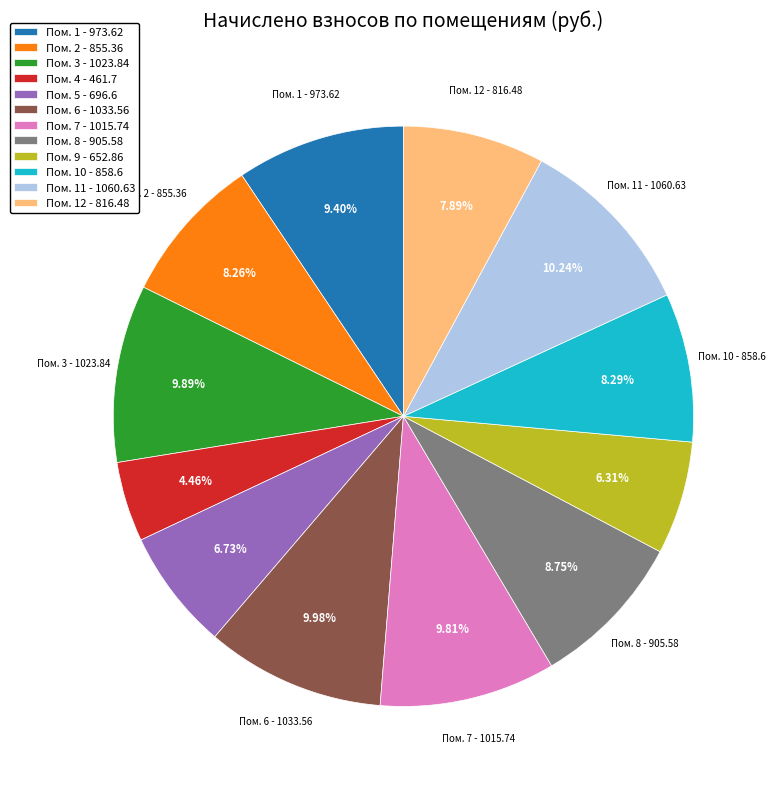

Which slice is the smallest?

Пом. 4 - 461.7